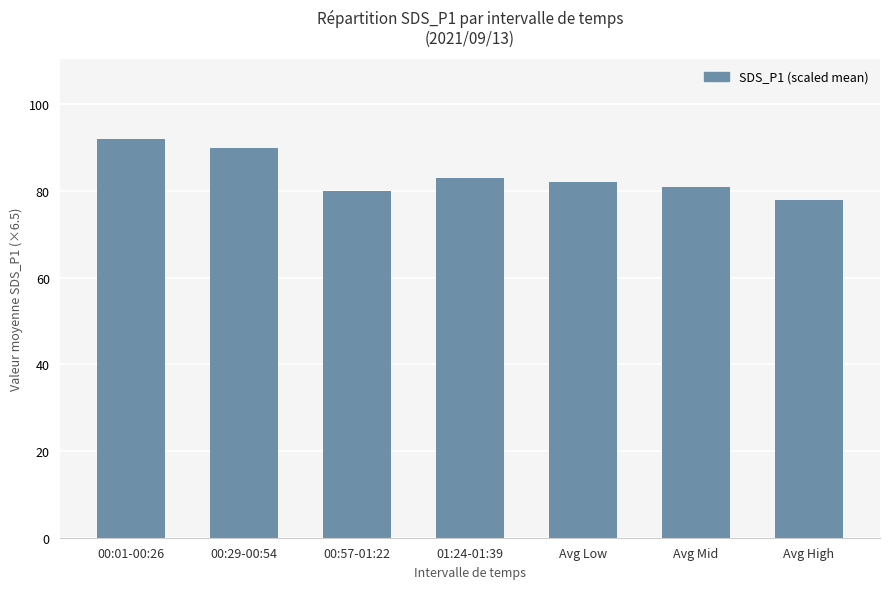

What is the smallest value displayed?

78